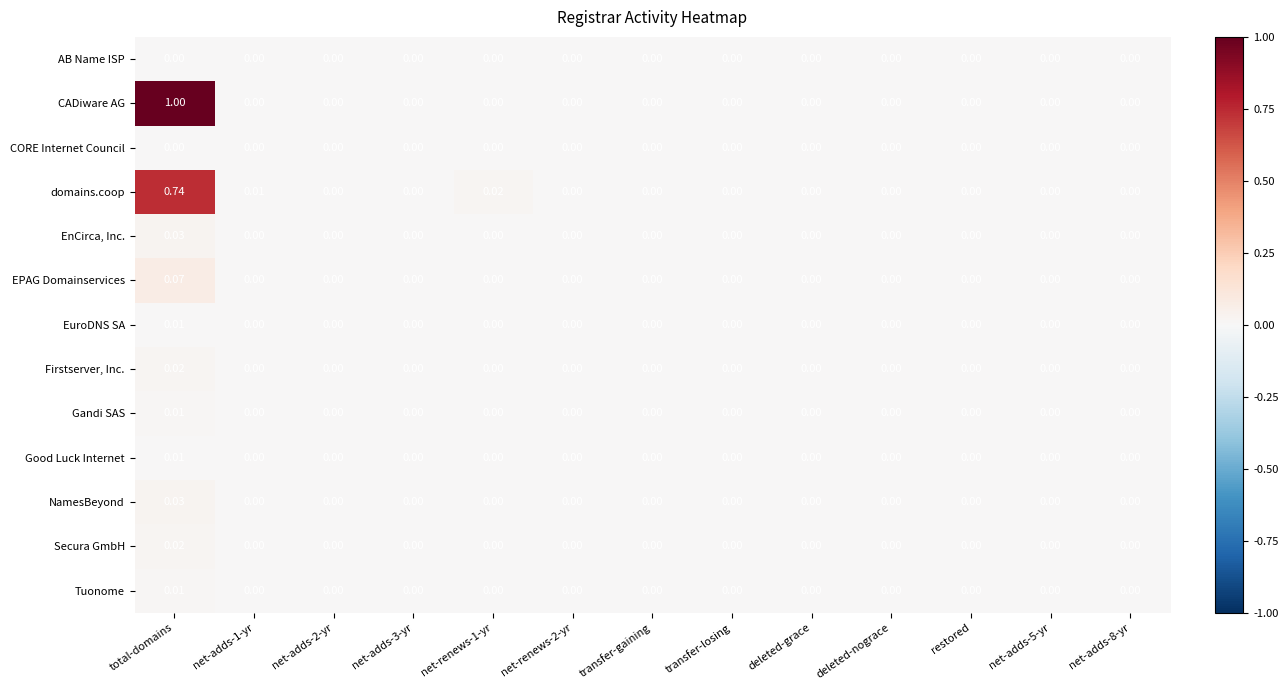

At which category is the sum across all series the highest?

total-domains